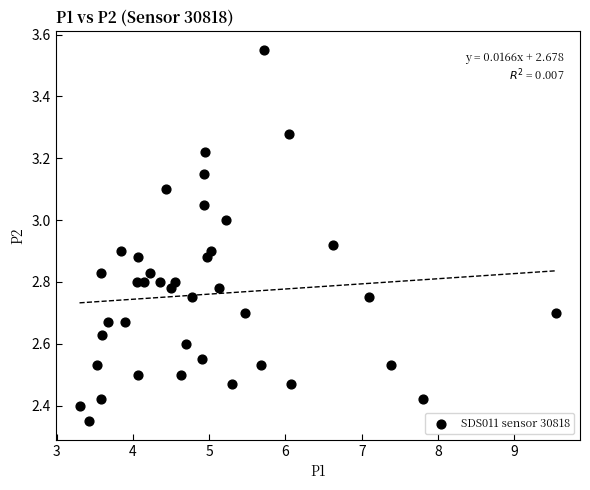

What is the range of X values (max minus min)?

6.3